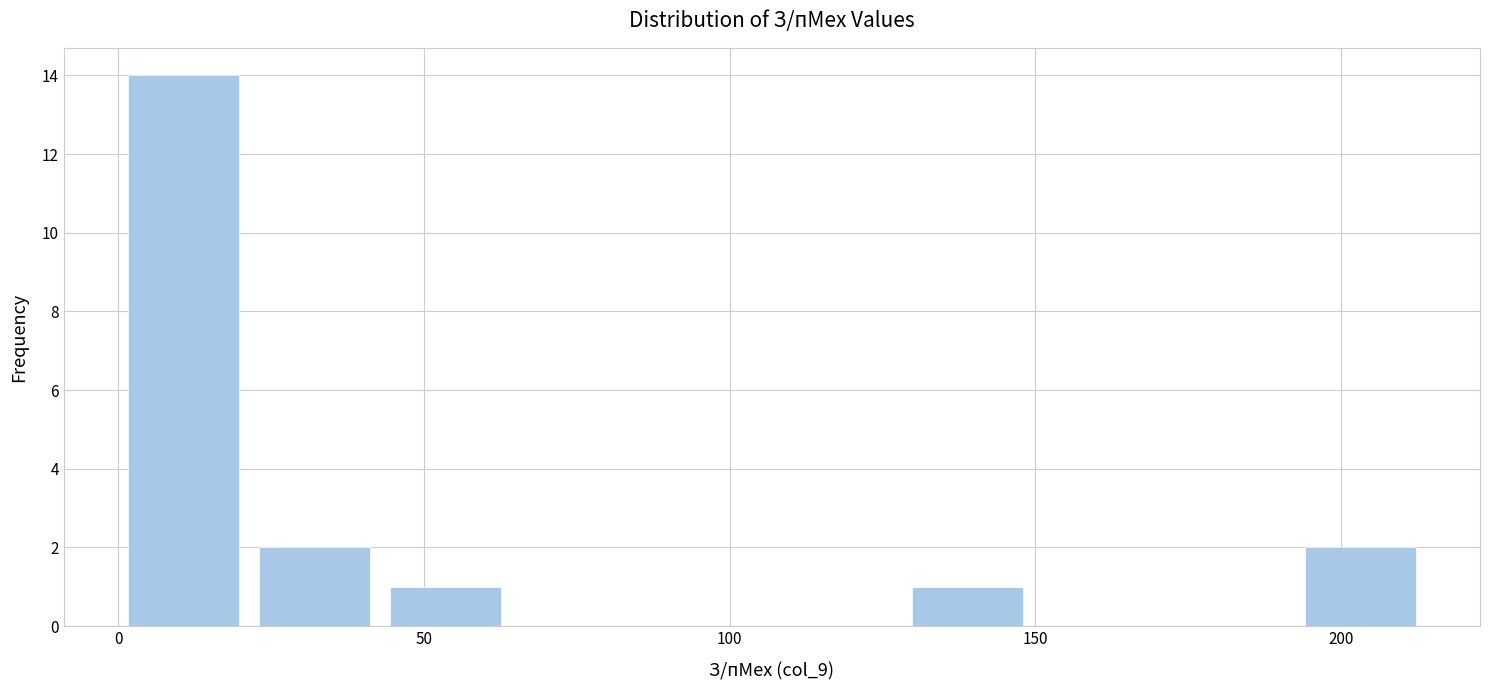

Reading left to right, transcribe this chart: for each bar, give the range it covers on the x-axis and its height. Neither the bar edges nor the heights are printed on the chart, so give them approximately, as read against the axes.

0 to 20: 14
20 to 45: 2
45 to 65: 1
65 to 85: 0
85 to 105: 0
105 to 130: 0
130 to 150: 1
150 to 170: 0
170 to 190: 0
190 to 215: 2